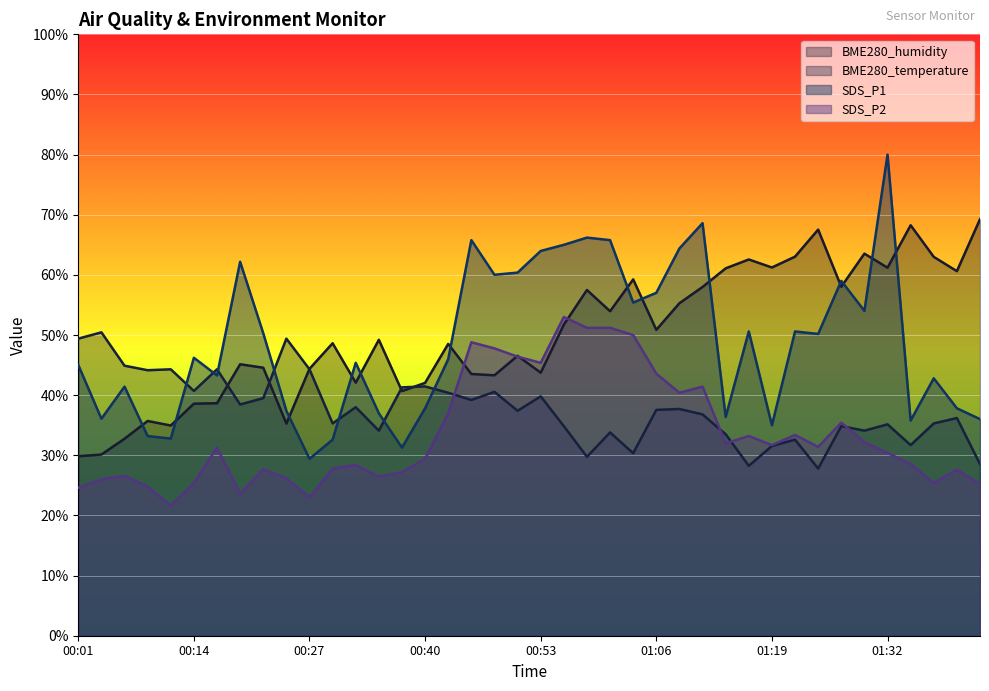

How many times do SDS_P1 and BME280_temperature cross each other?

7